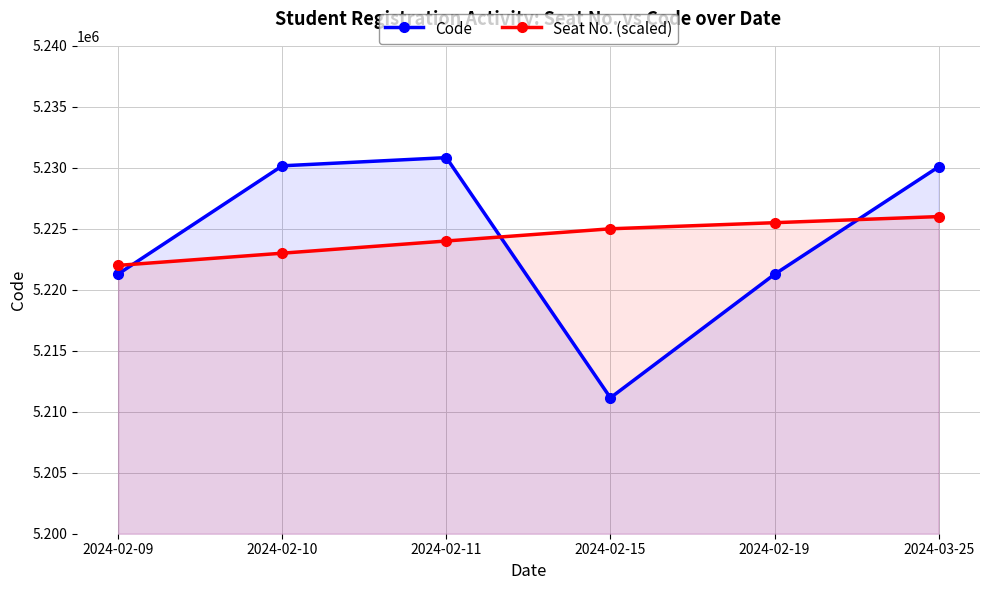

How many distinct data groups are displayed?

2